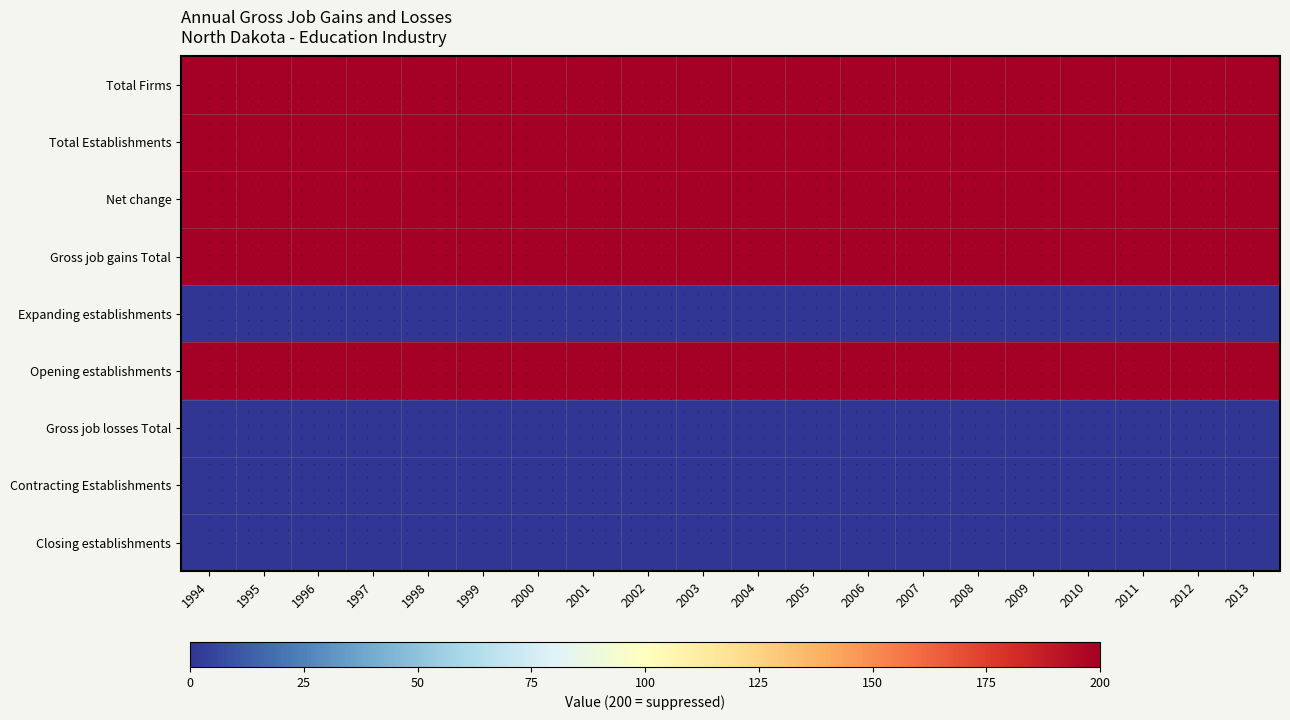

Which series has the largest total across all categories?

Total Firms